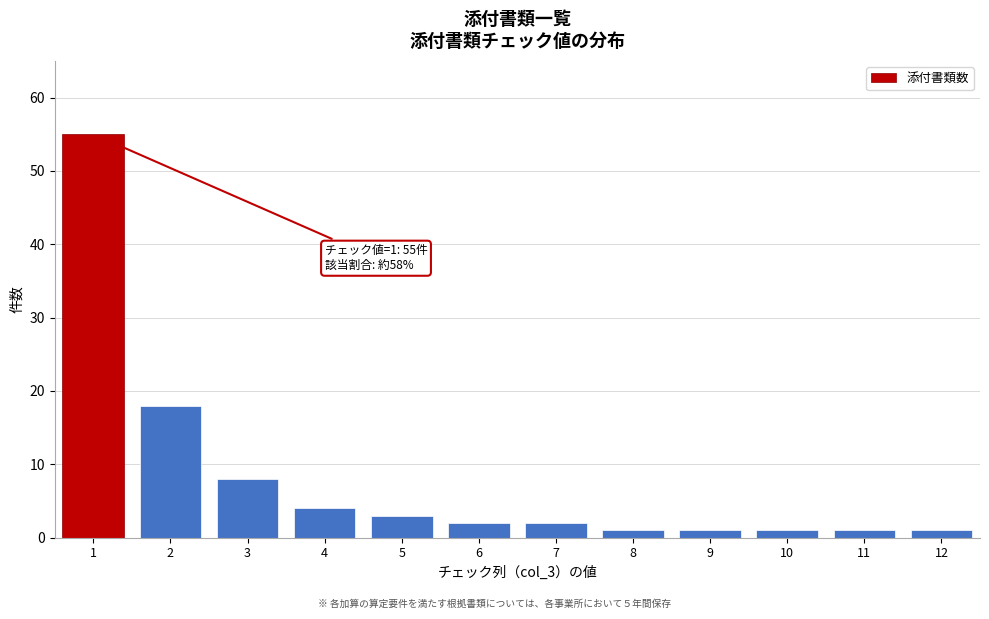

Reading left to right, transcribe all the data shown in this chart.

55	18	8	4	3	2	2	1	1	1	1	1